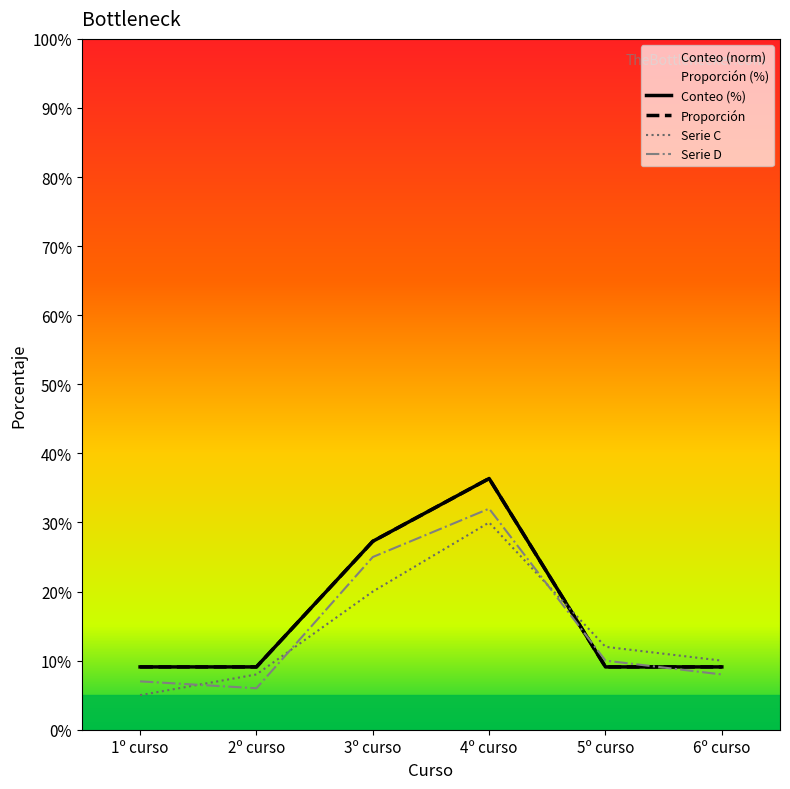

Reading right to left, what are all the values shown in this chart?

Conteo (%): 6º curso=9.1	5º curso=9.1	4º curso=36.4	3º curso=27.3	2º curso=9.1	1º curso=9.1
Proporción: 6º curso=9.1	5º curso=9.1	4º curso=36.4	3º curso=27.3	2º curso=9.1	1º curso=9.1
Serie C: 6º curso=10.0	5º curso=12.0	4º curso=30.0	3º curso=20.0	2º curso=8.0	1º curso=5.0
Serie D: 6º curso=8.0	5º curso=10.0	4º curso=32.0	3º curso=25.0	2º curso=6.0	1º curso=7.0